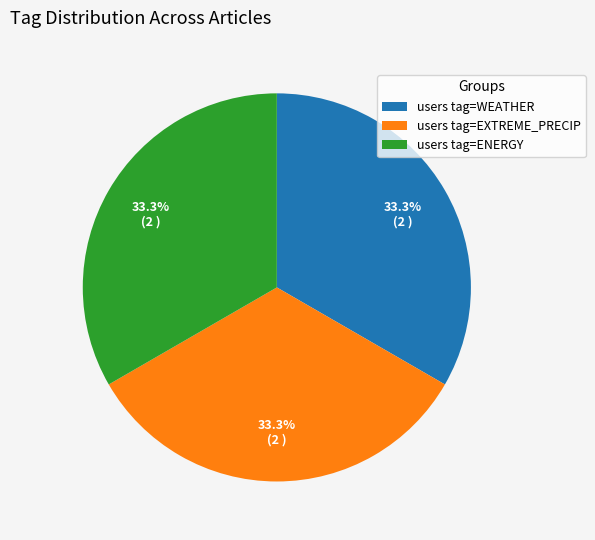

How many slices are in this pie chart?

3